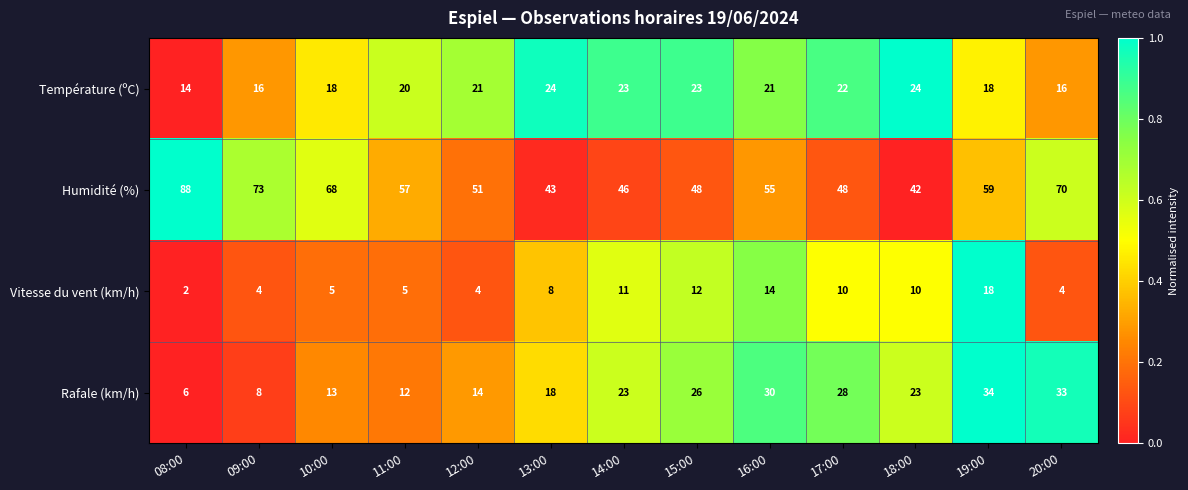

At which label does Vitesse du vent (km/h) reach its peak?

19:00